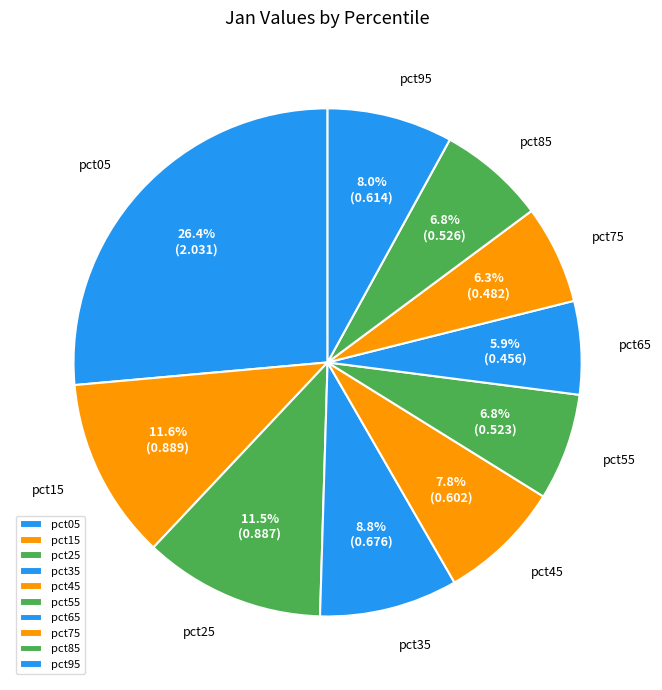

What percentage is the pct55 slice, to the nearest percent?

7%